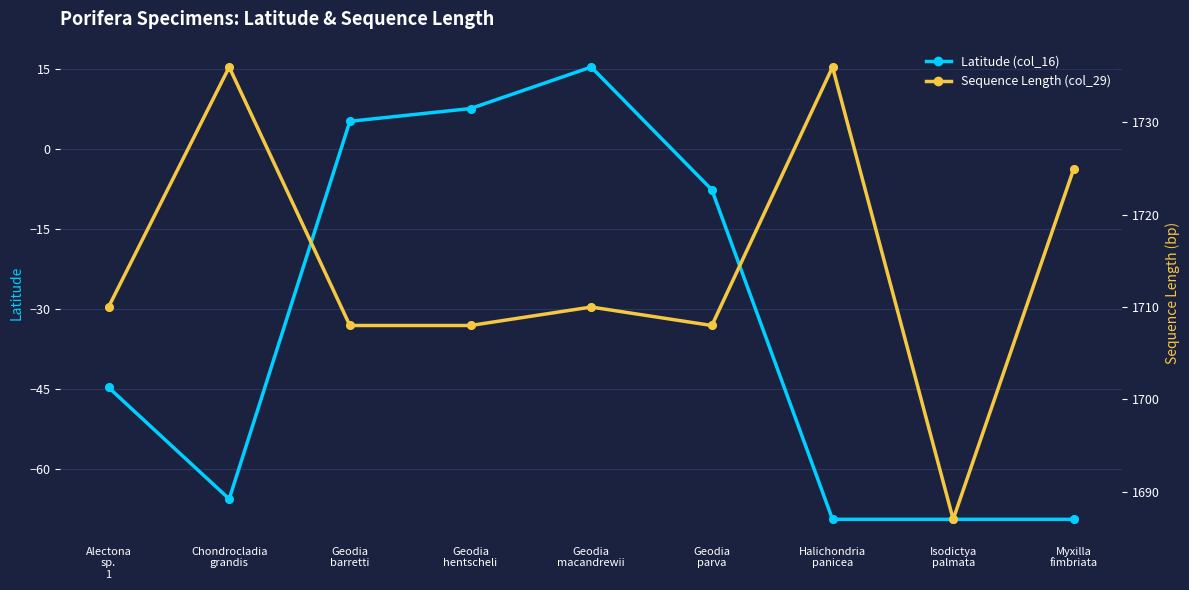

Which series reaches the maximum Y coordinate?

Sequence Length (col_29)